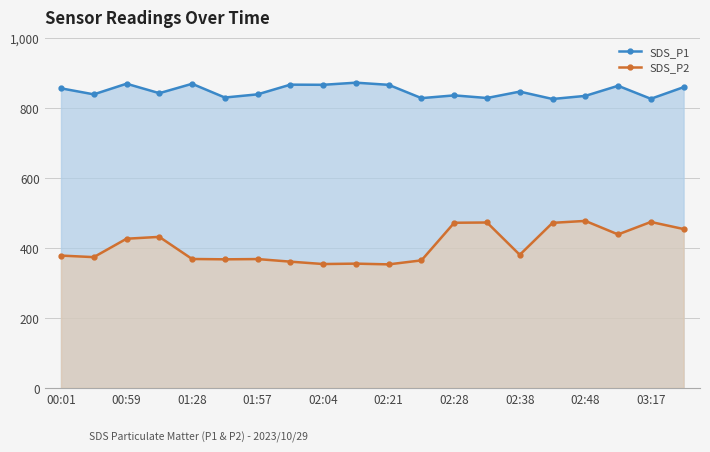

How many lines are shown in the chart?

2